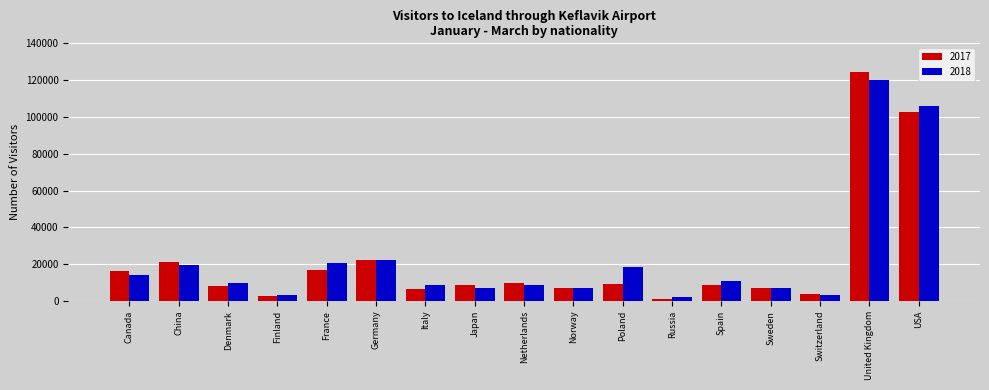

Is the value of 2017 at Spain greater than the value of 2018 at Russia?

Yes